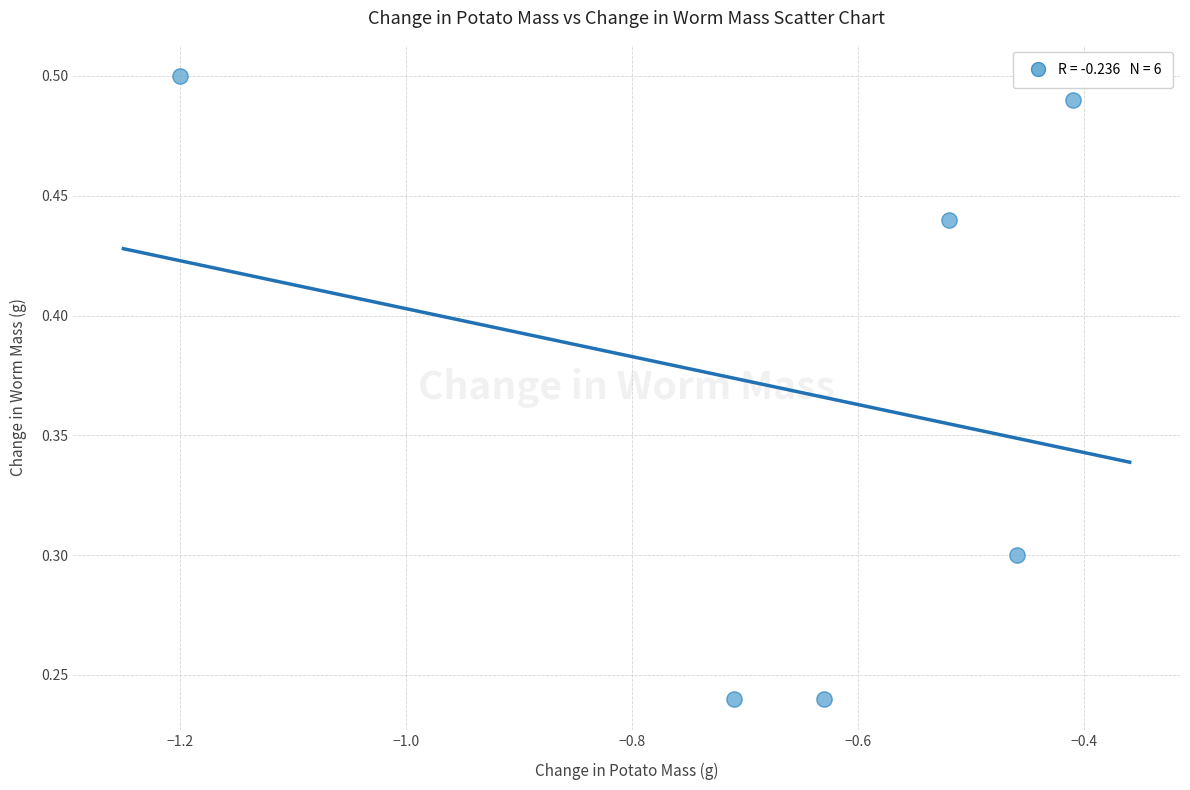

What is the range of X values (max minus min)?

0.8